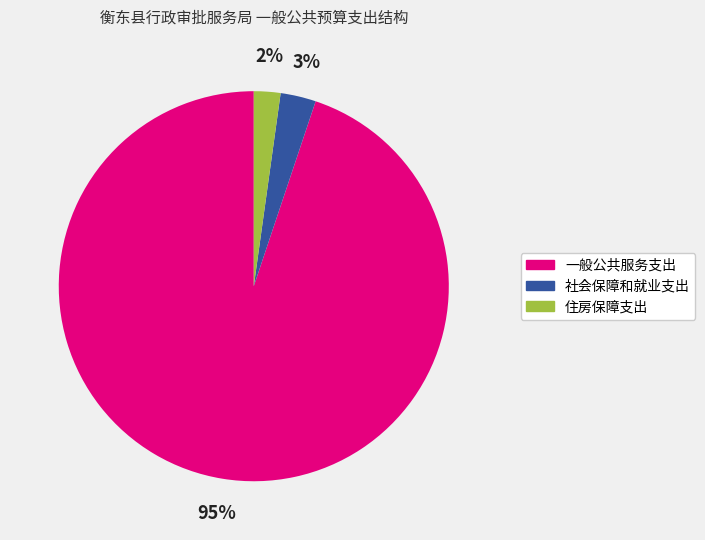

To the nearest percent, what portion does 社会保障和就业支出 represent?

3%